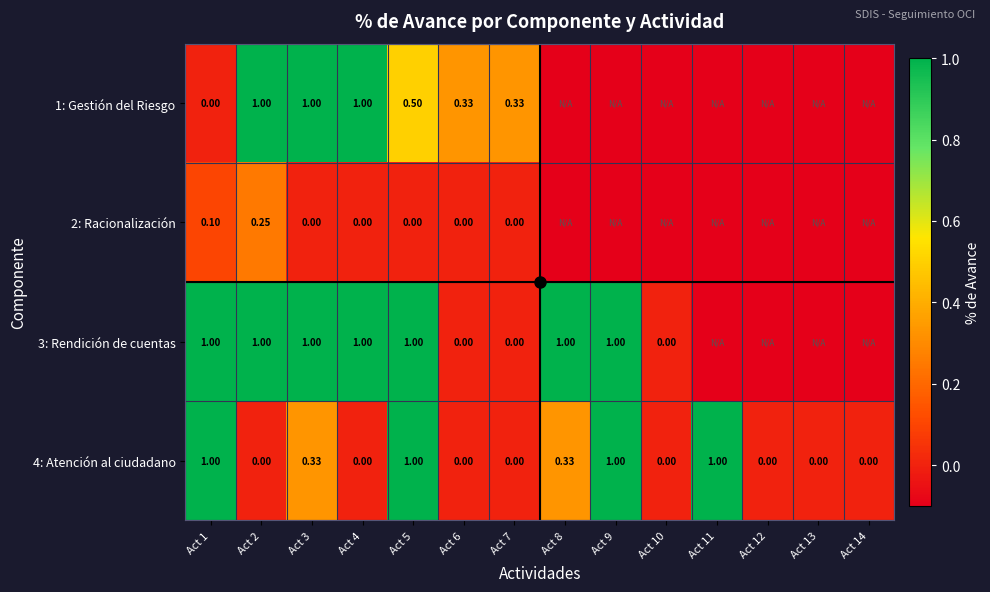

How many series are shown in this chart?

4